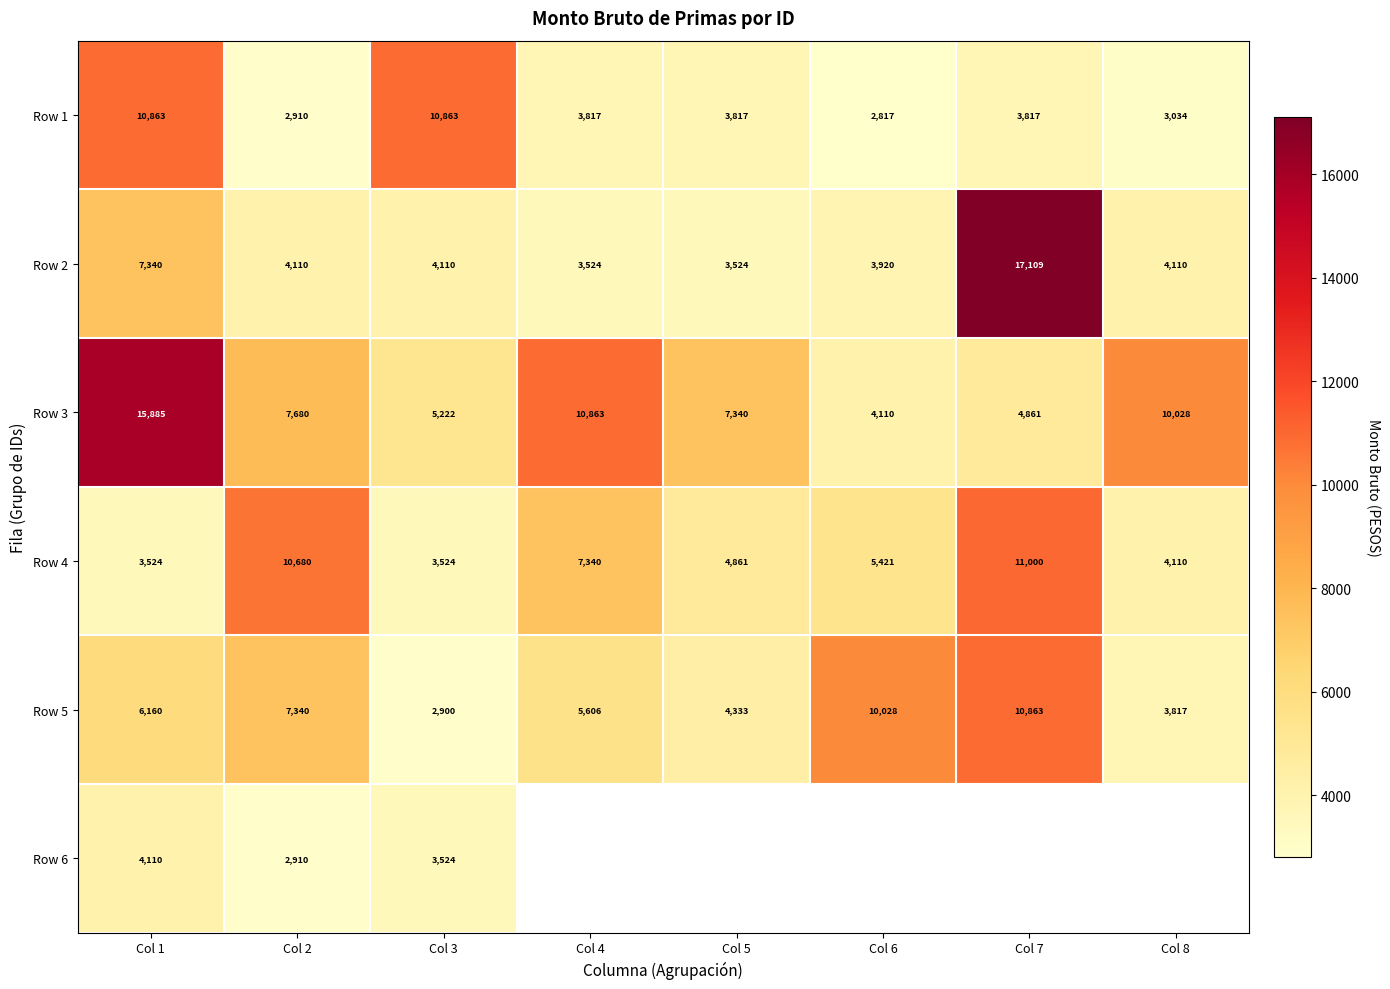

What is the average value of the Row 5 series?

6380.9